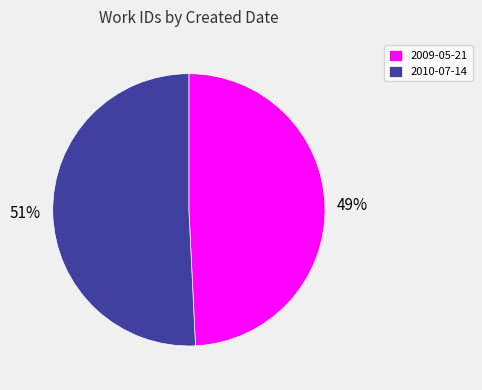

Rank the categories by value from highest to lowest.

2010-07-14, 2009-05-21